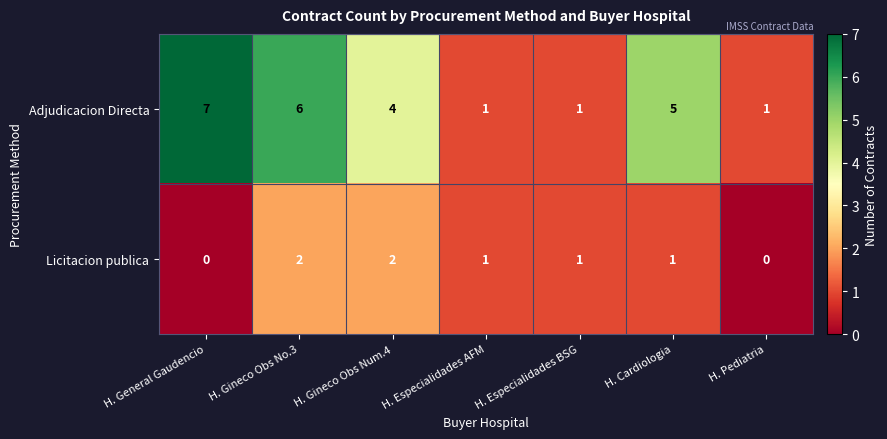

Count the number of data series in this chart.

2